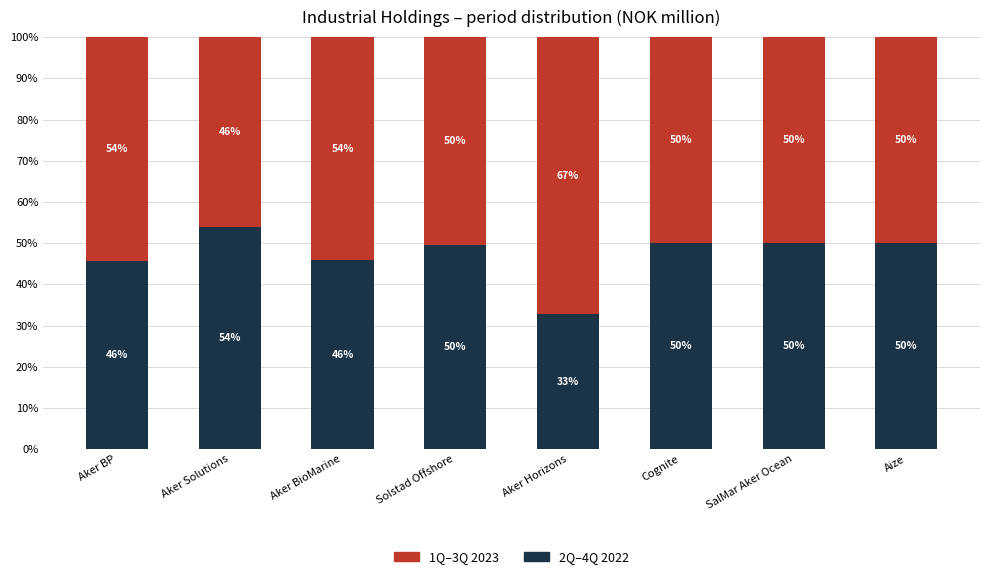

What is the lowest value of the 2Q–4Q 2022 series?

32.7